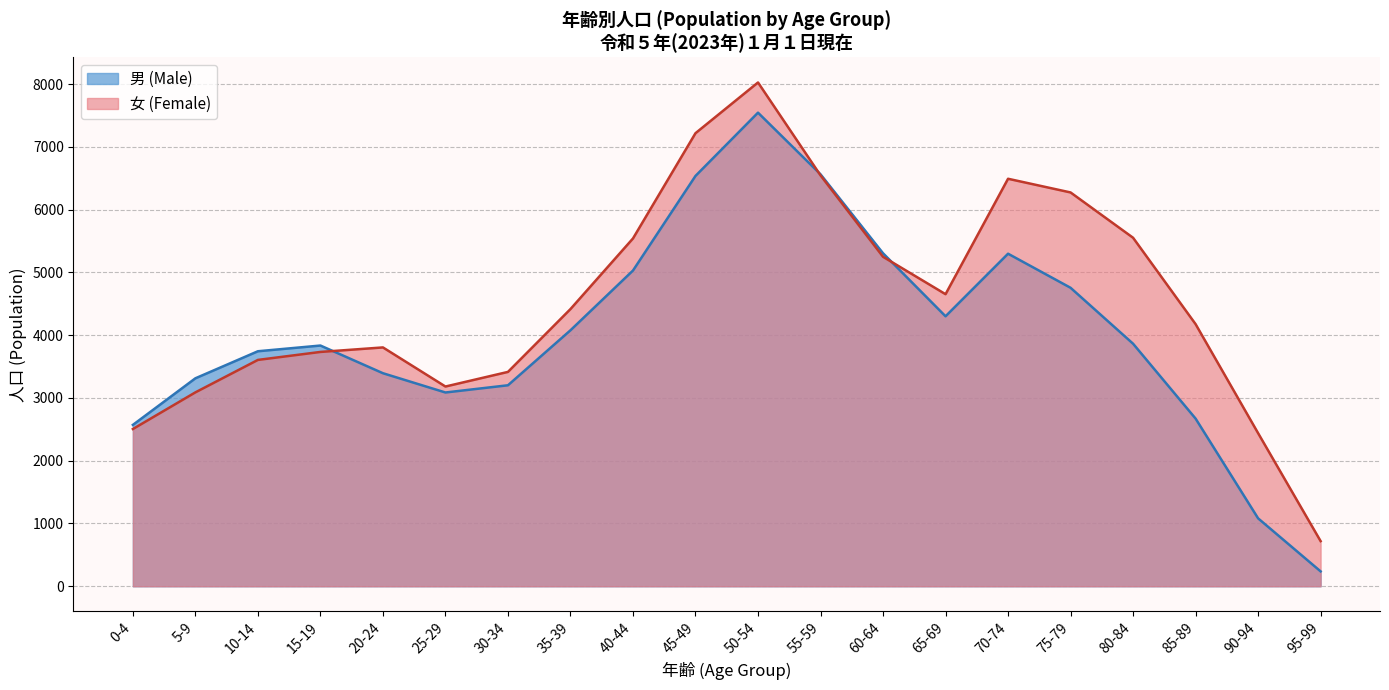

What position from the right is 45-49?

11